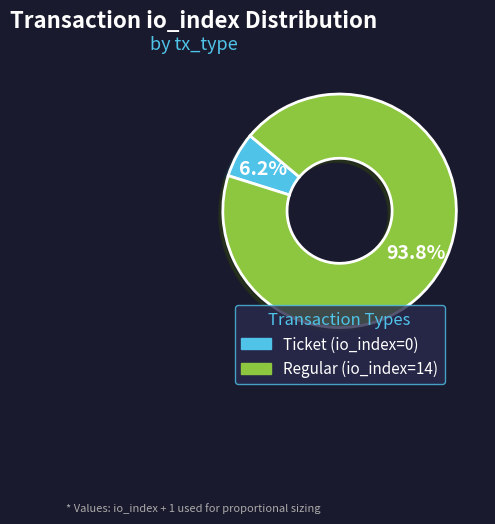

Does Ticket (io_index=0) account for over 50% of the chart?

No